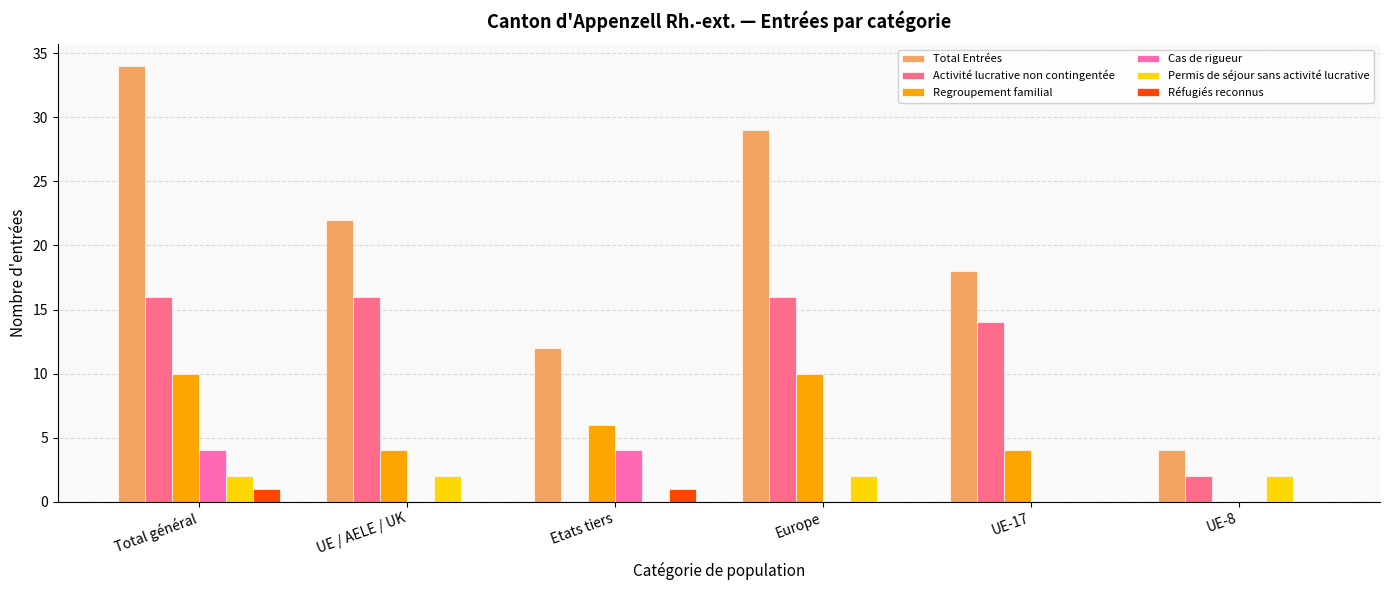

What value does the Regroupement familial series have at Europe, to the nearest 10?

10